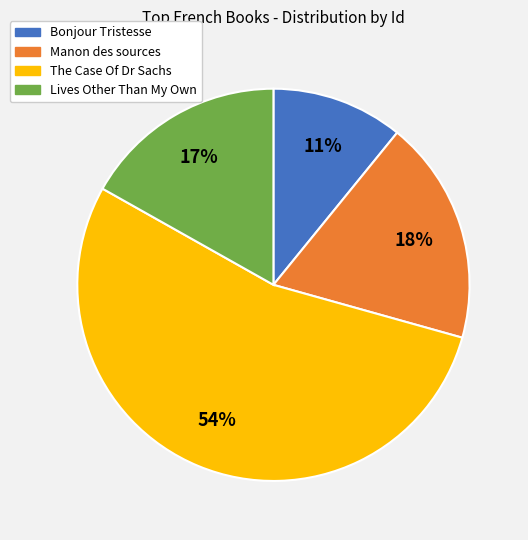

Count the number of slices in the pie.

4